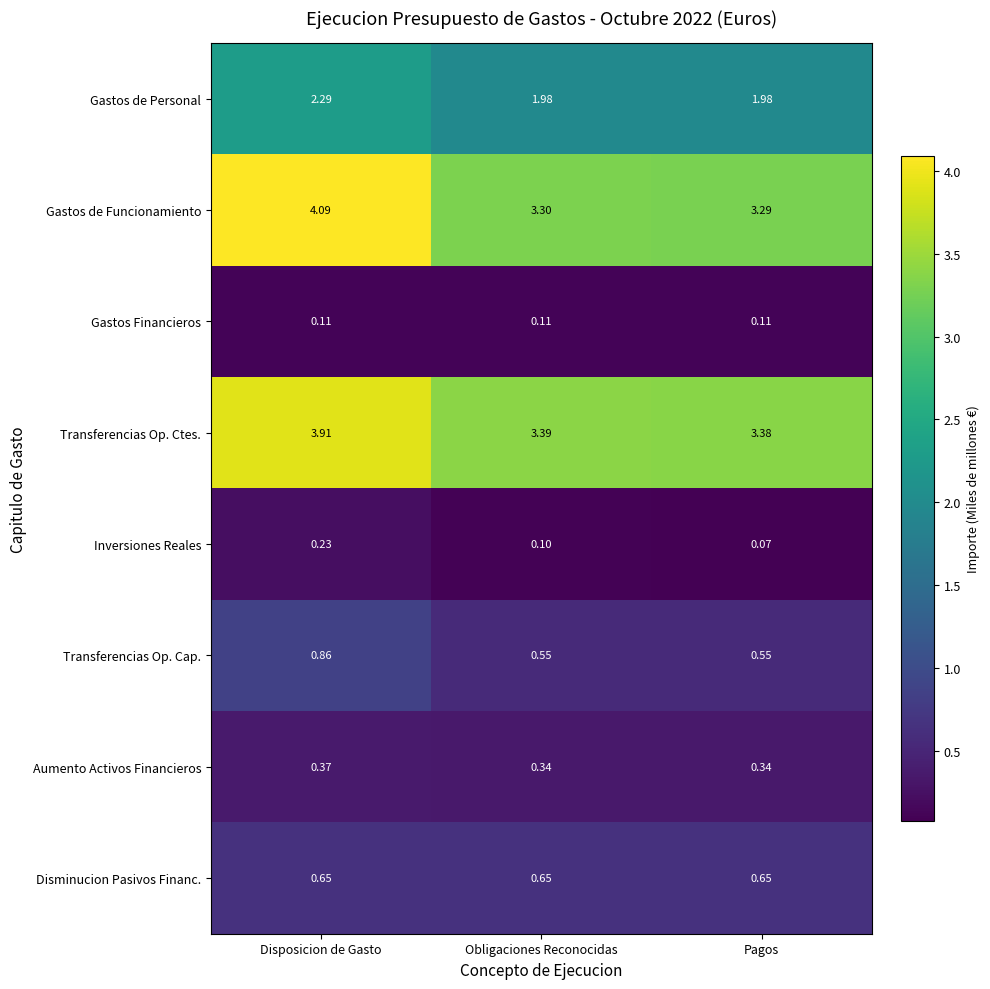

What is the total value across all series at Pagos?

10.4